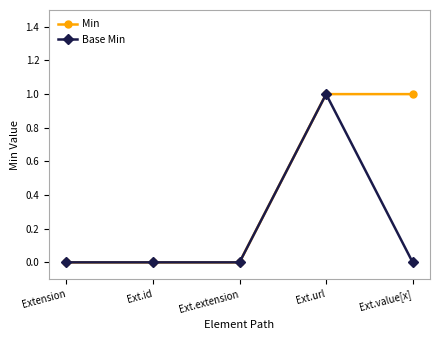

Is the value of Min at Ext.url greater than the value of Base Min at Ext.extension?

Yes